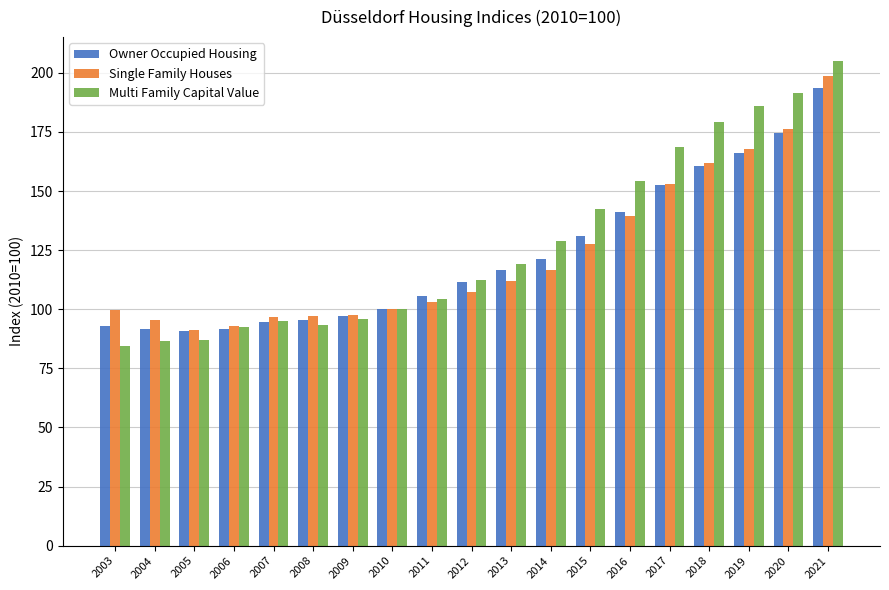

What is the smallest value displayed?

84.3